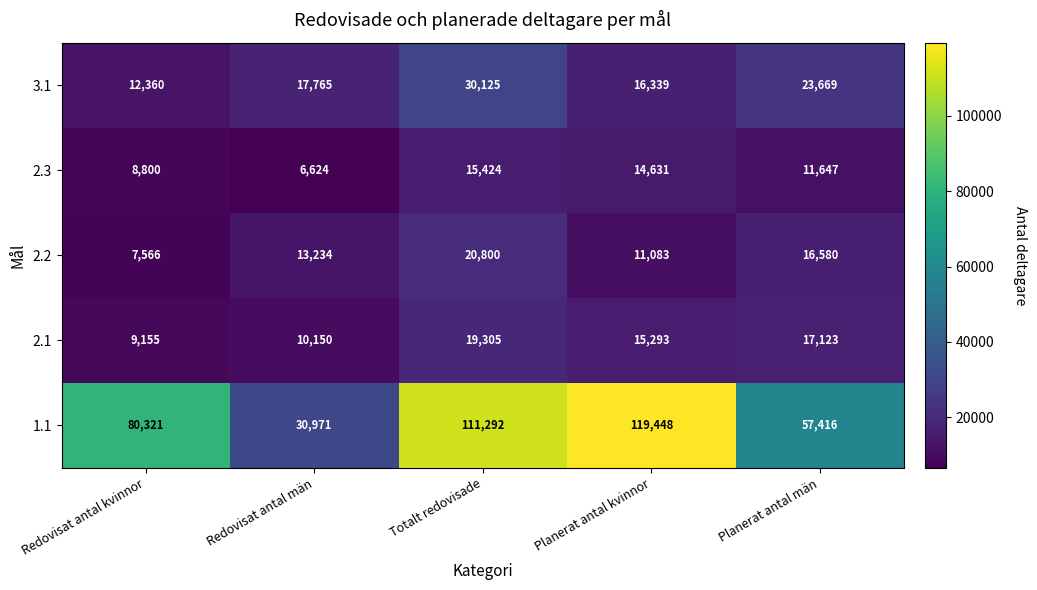

Which series has the widest spread of values?

1.1